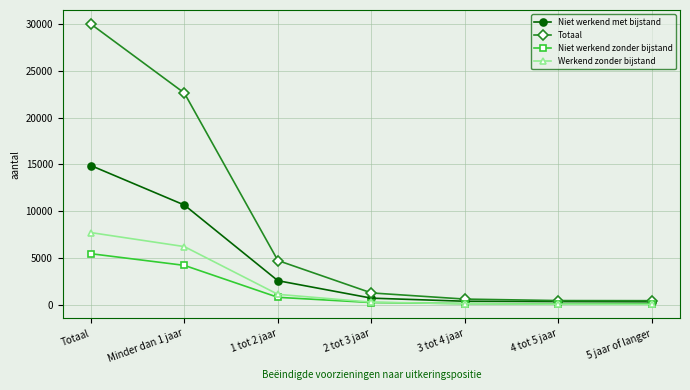

True or false: Werkend zonder bijstand and Niet werkend met bijstand cross at least once.

False